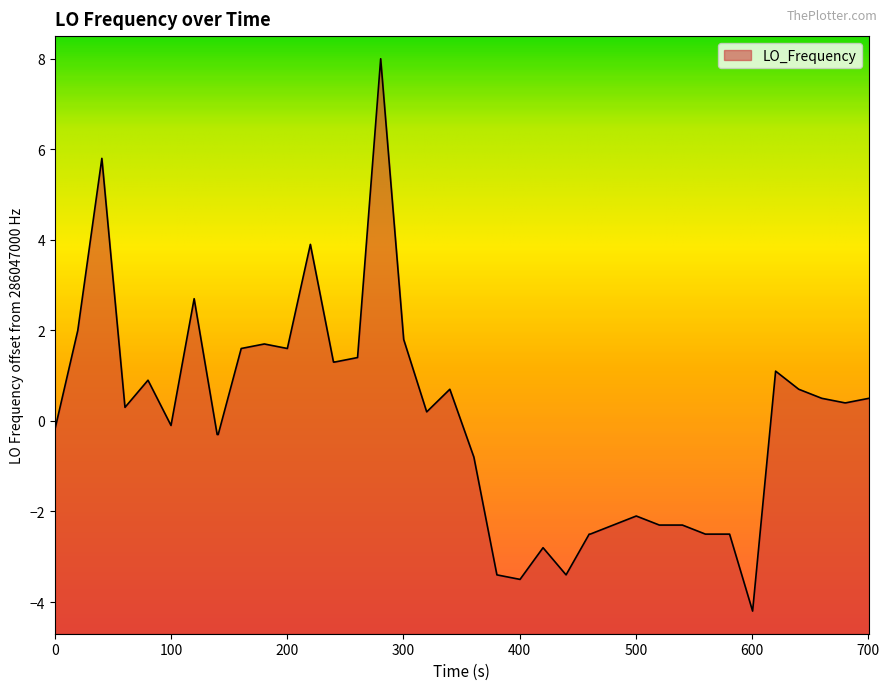

What is the maximum value shown in the chart?

8.0